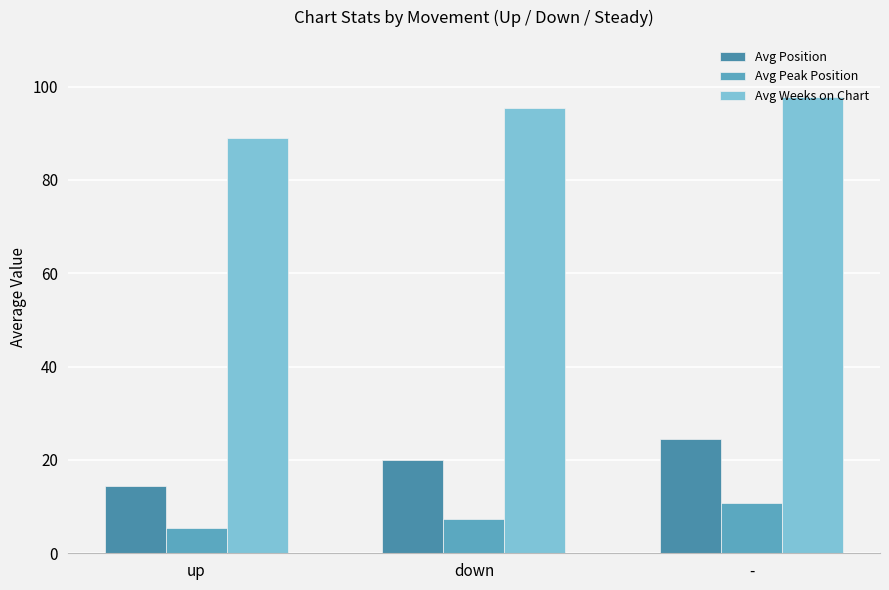

Are the bars grouped side by side (vs. stacked)?

Yes